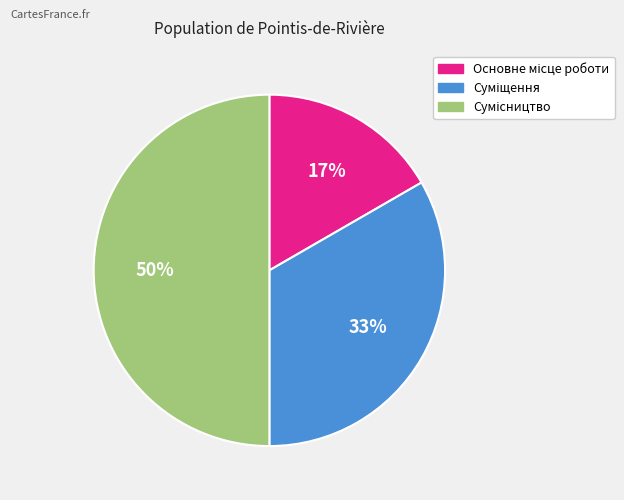

Count the number of slices in the pie.

3